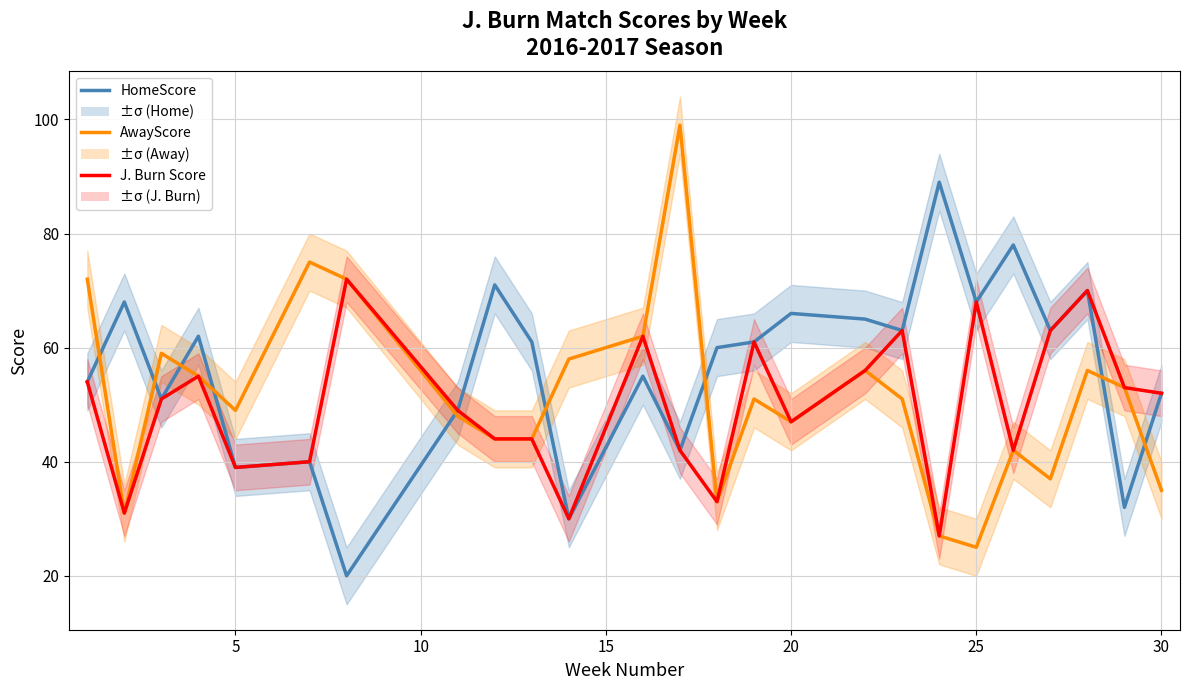

How many data points does each series have?

25